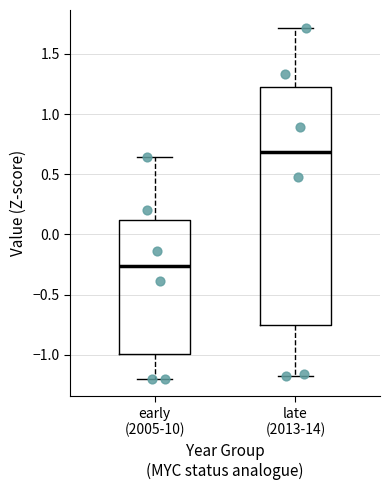

Reading left to right, transcribe this box plot: for each box, give where its median line is, the range the box spans, and where its two whiskers end, as read against the y-axis. The values are not printed on the chart, so give them approximately, as read against the axis.

early (2005-10): median -0.25, box -1.00 to 0.10, whiskers -1.20 to 0.65
late (2013-14): median 0.70, box -0.75 to 1.25, whiskers -1.20 to 1.70